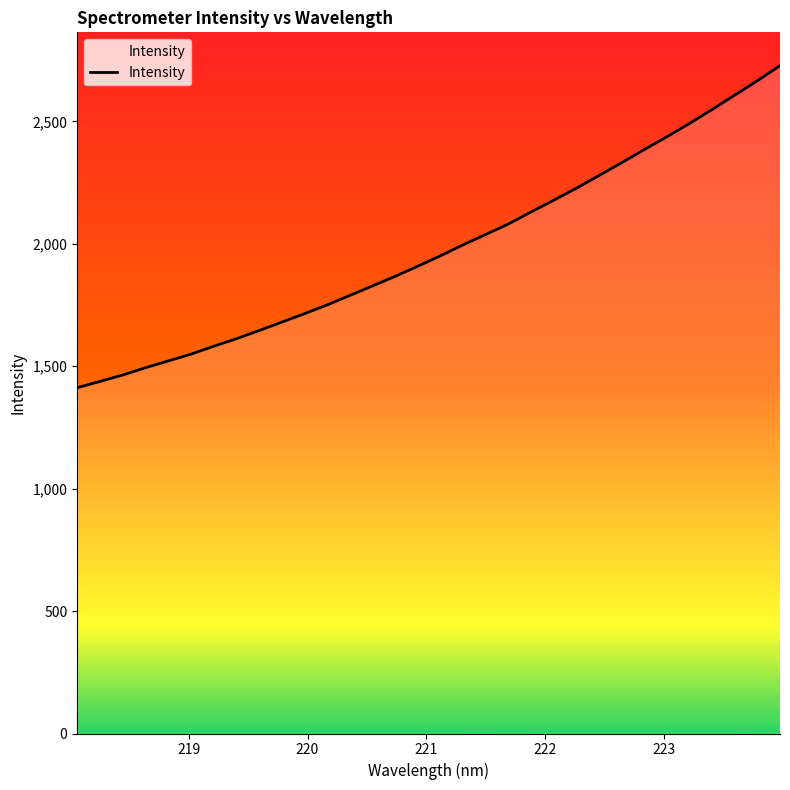

What is the minimum value shown in the chart?

1412.3